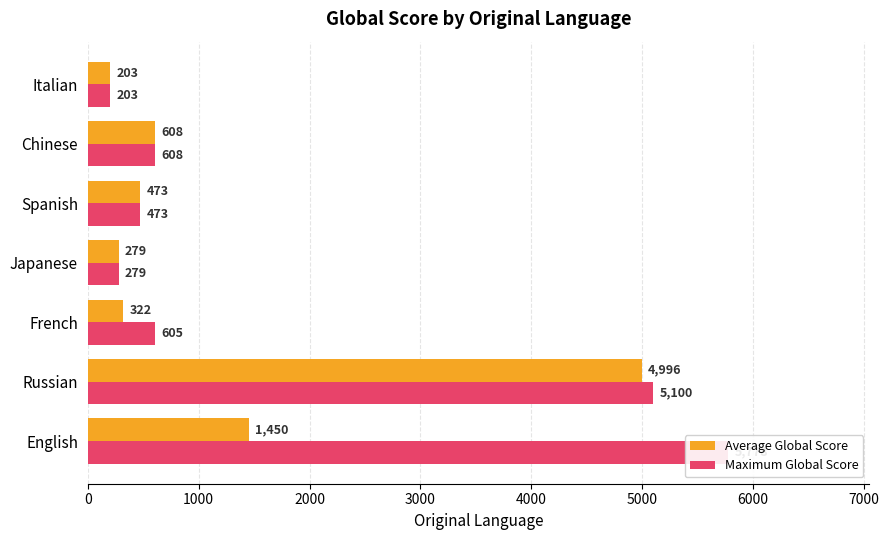

Rank the series at French from lowest to highest value.

Average Global Score, Maximum Global Score